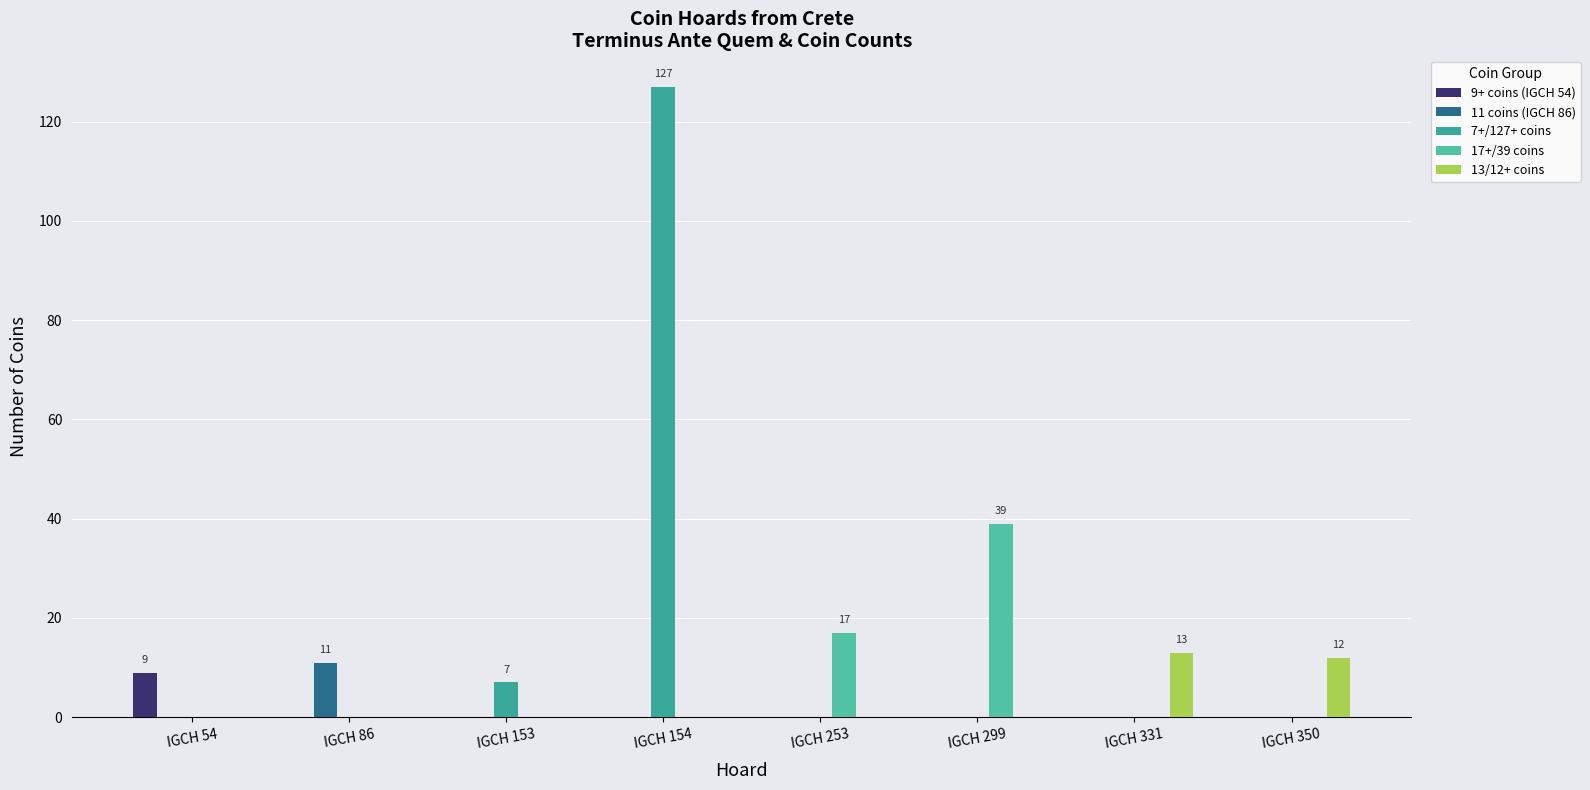

What is the difference between the highest and lowest values at IGCH 86?

11